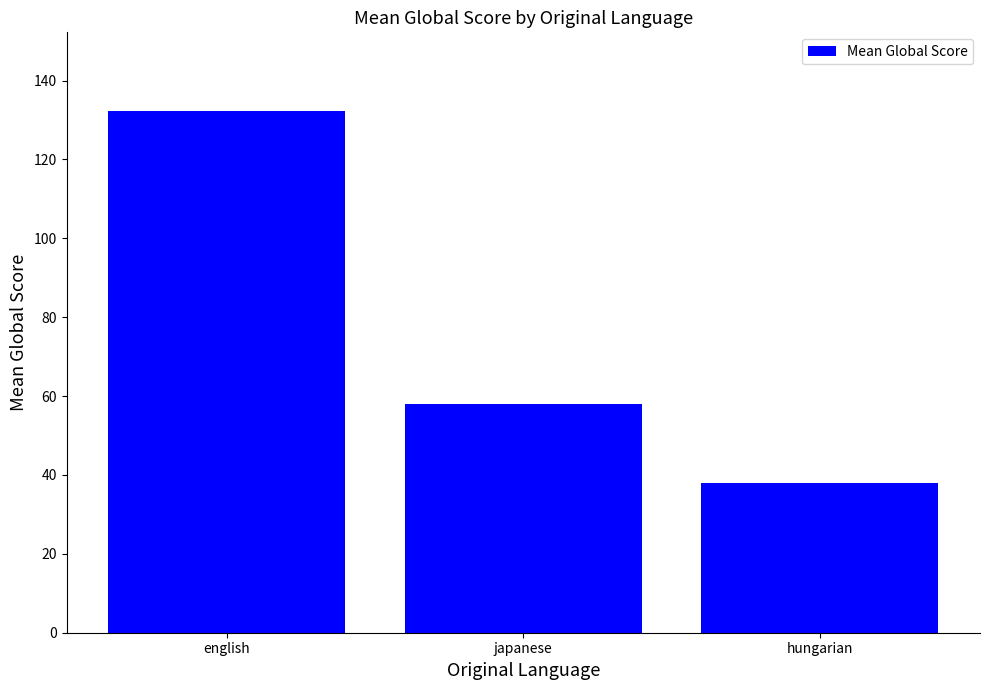

How many bars are there in total?

3